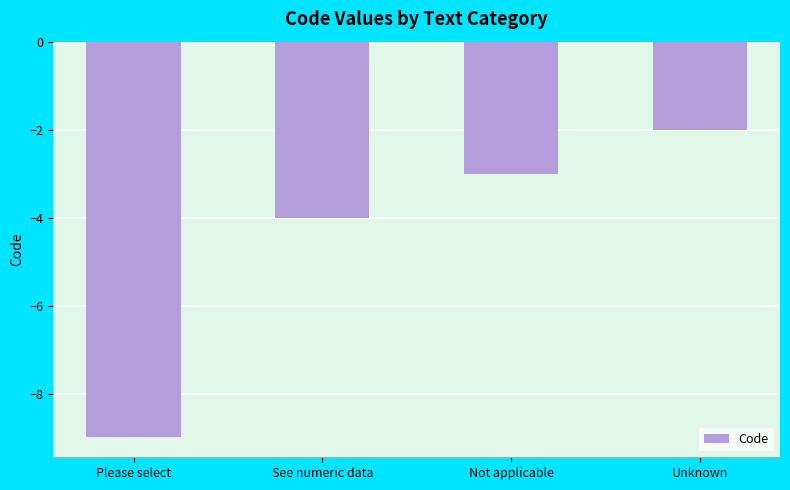

Where is the data nearest to the value -5?

See numeric data